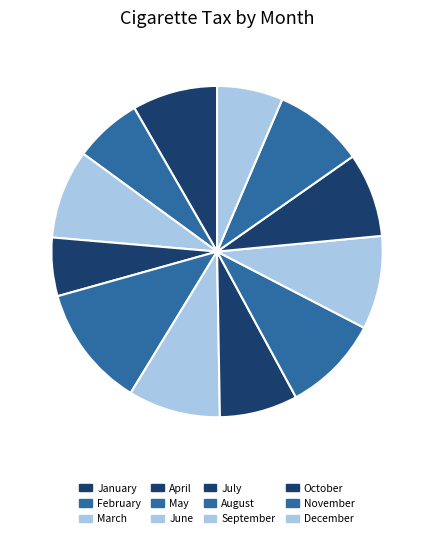

The March slice represents 9% of the pie. True or false?

True